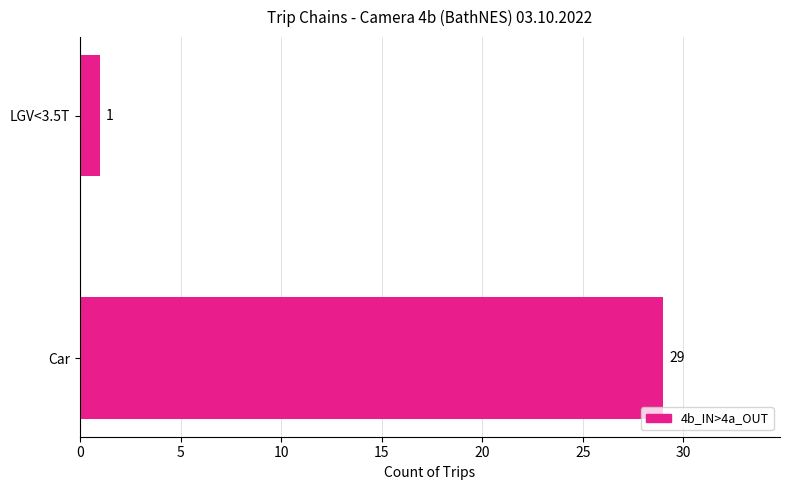

What is the greatest value displayed?

29